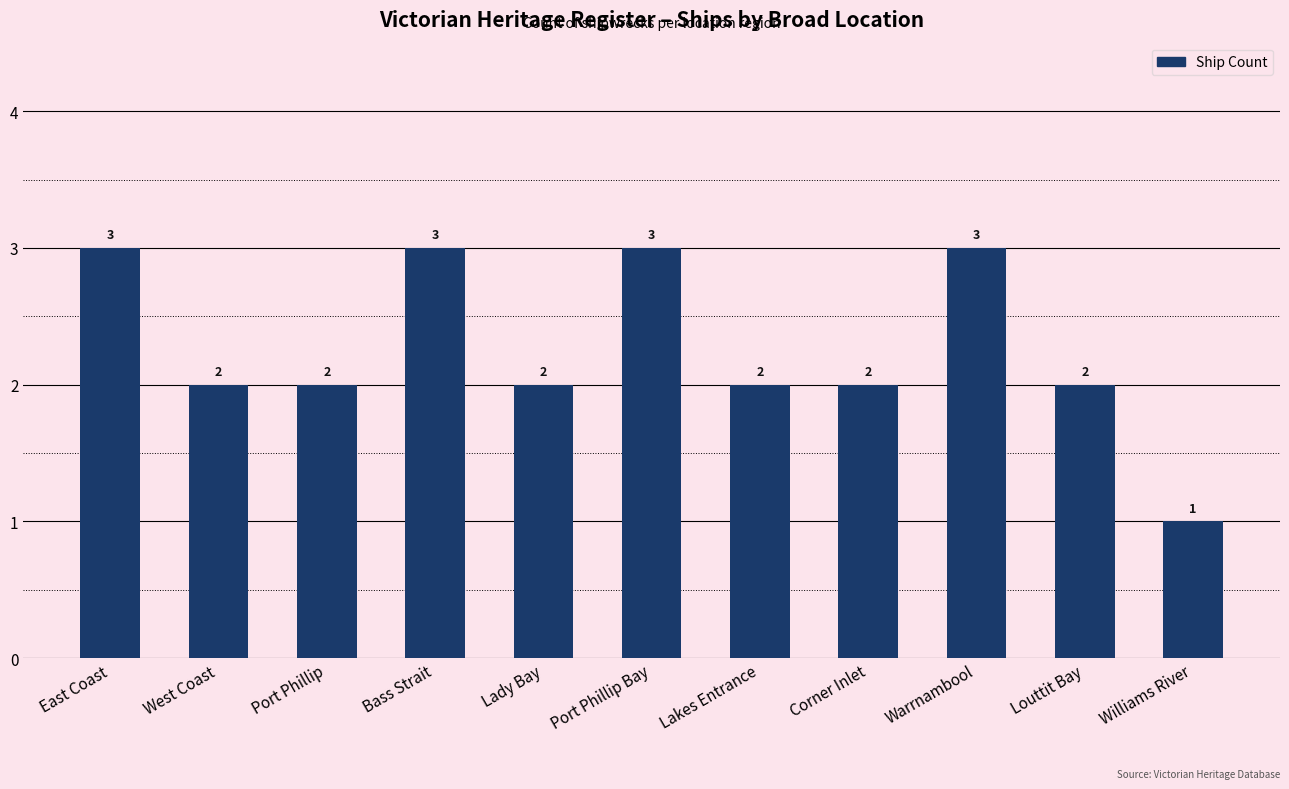

What is the sum of all values?

25